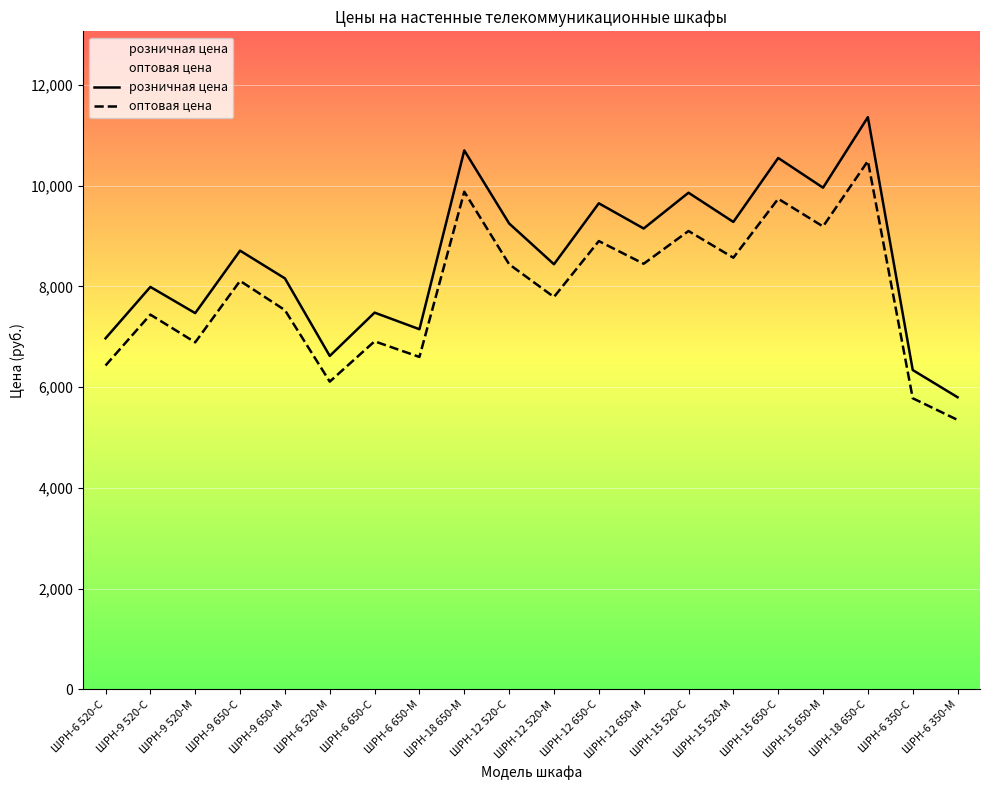

What is the label of the 8th point from the right?

ШРН-12 650-М